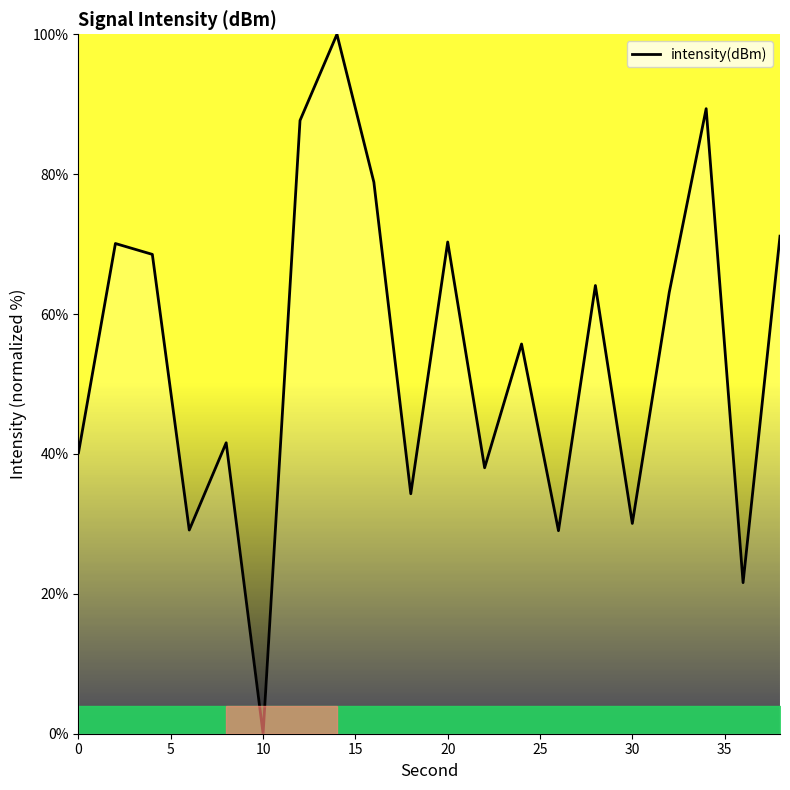

What is the greatest value displayed?

100.0